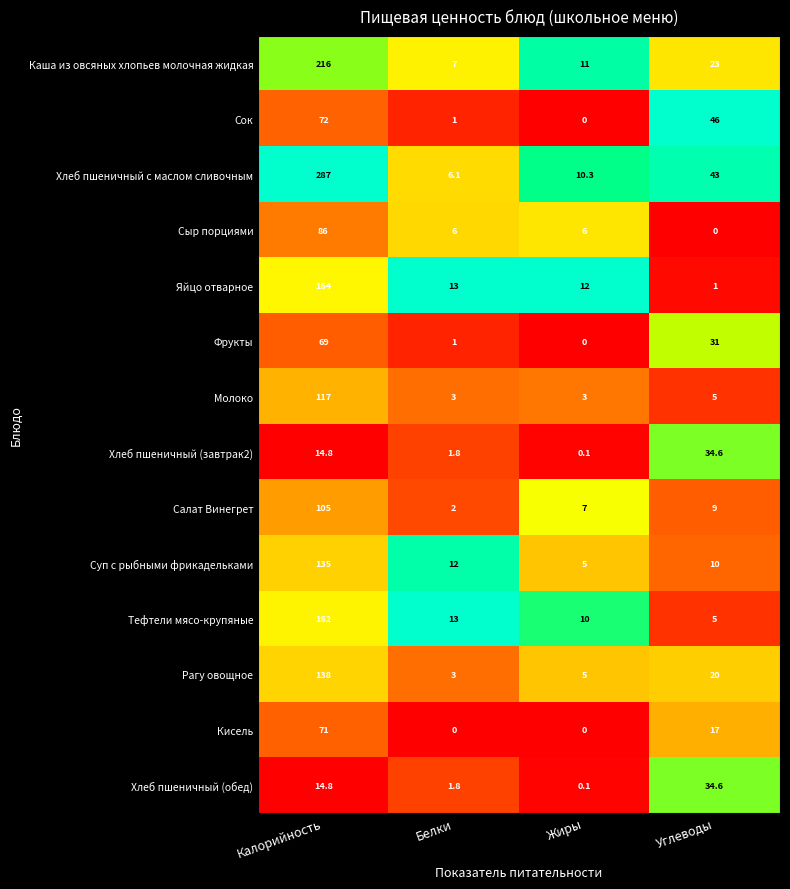

Is it true that Салат Винегрет equals 105.0 at Калорийность?

True